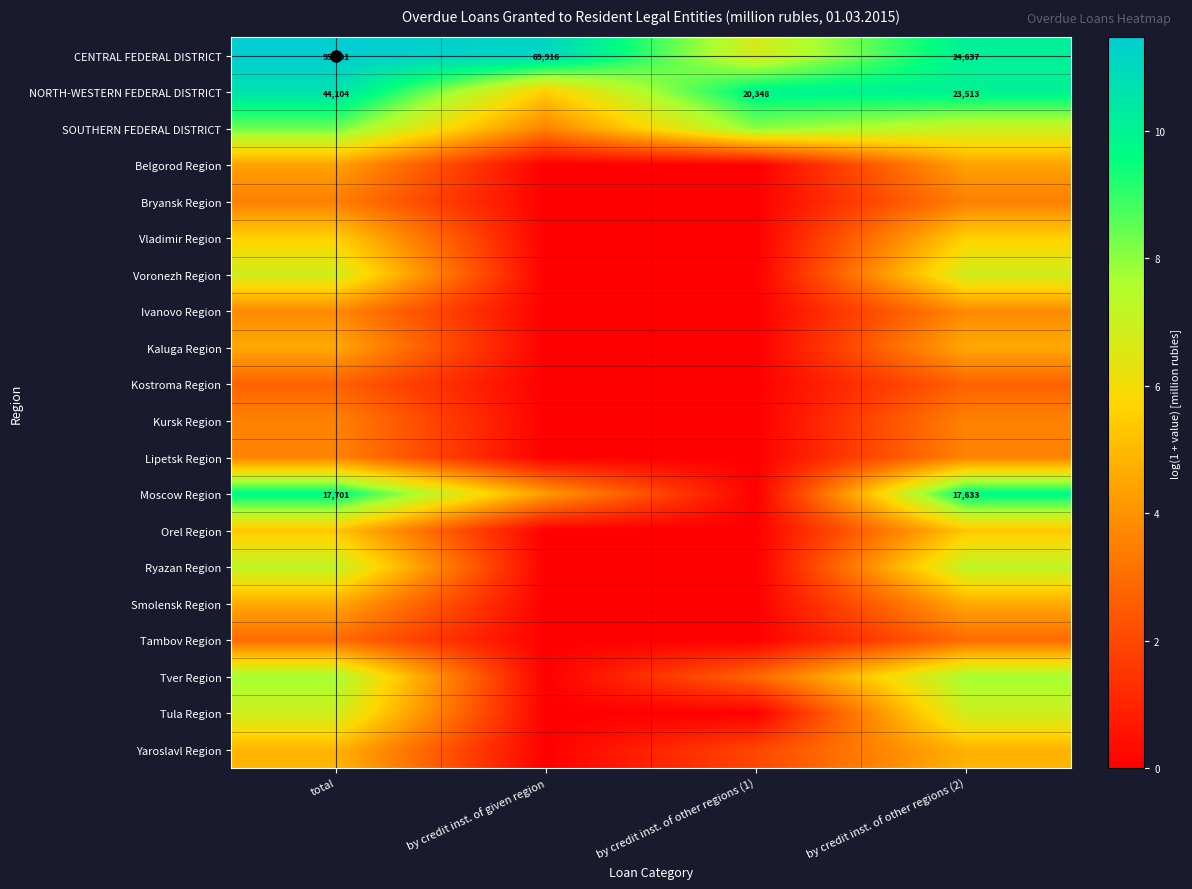

What is the difference between the second highest and minimum values in the Voronezh Region series?

6.9